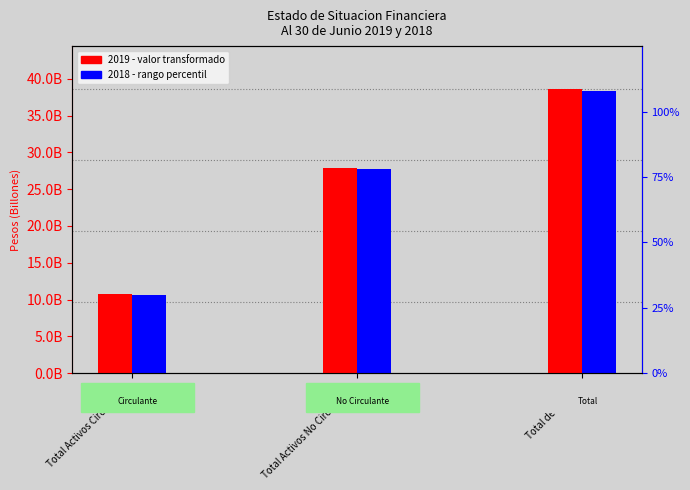

At how many categories does at least one series exceed 47?

2